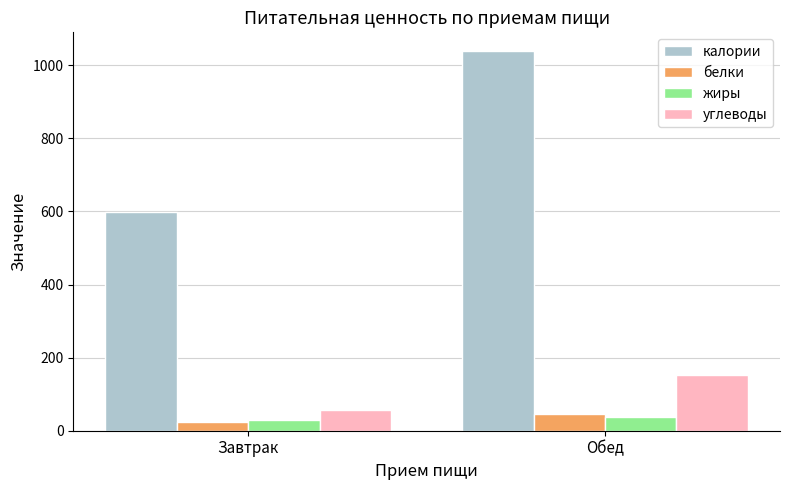

Rank the categories by калории value from lowest to highest.

Завтрак, Обед